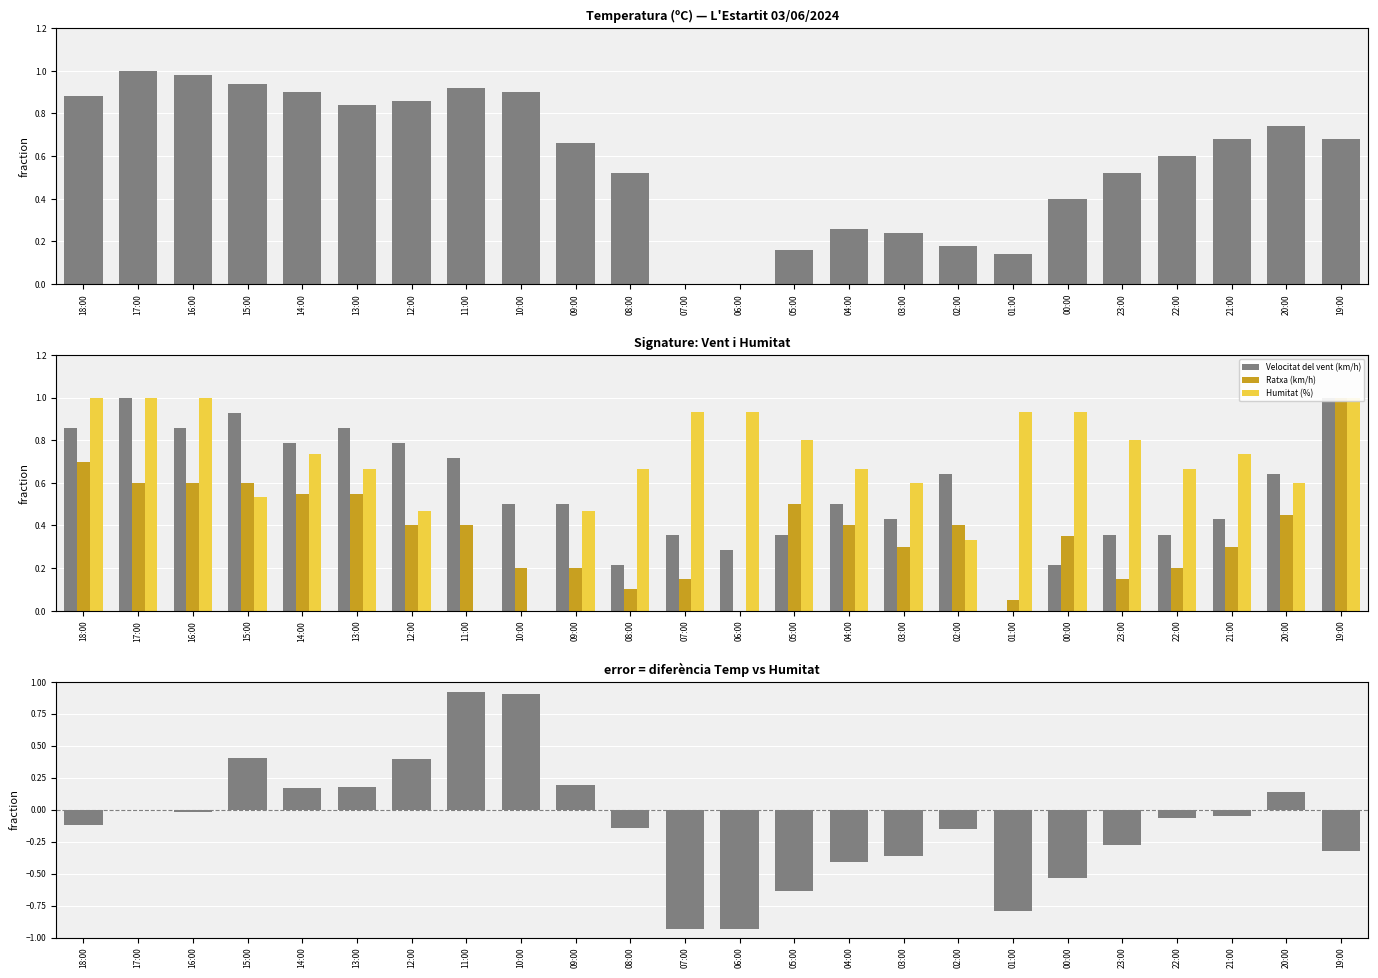

What is the average value of the Temperatura (ºC) series?

0.6